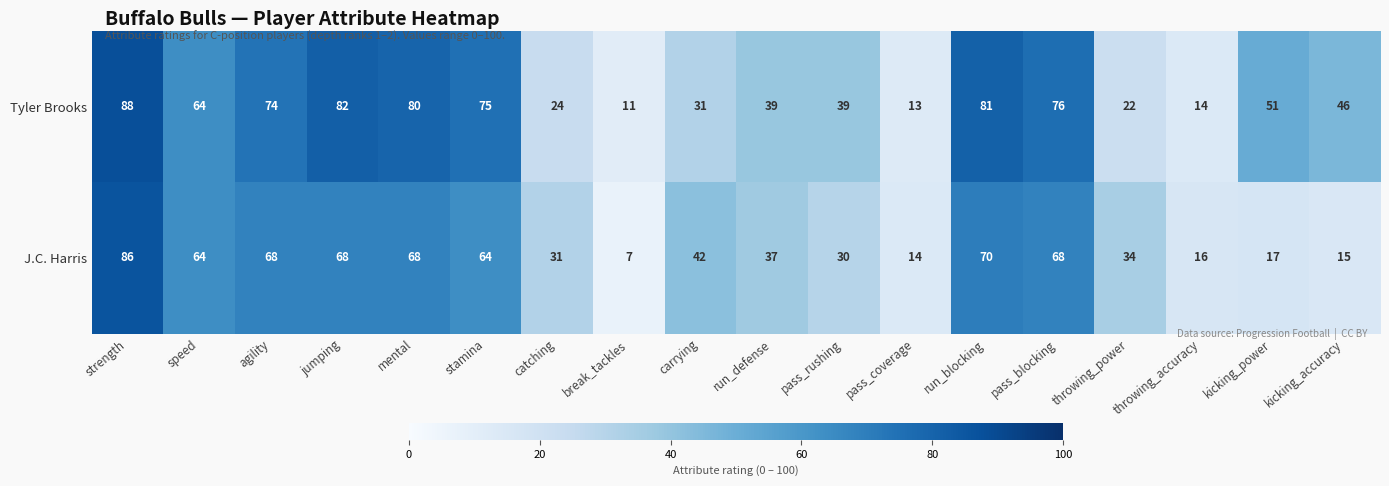

Between run_blocking and kicking_accuracy, which series saw the biggest shift?

J.C. Harris